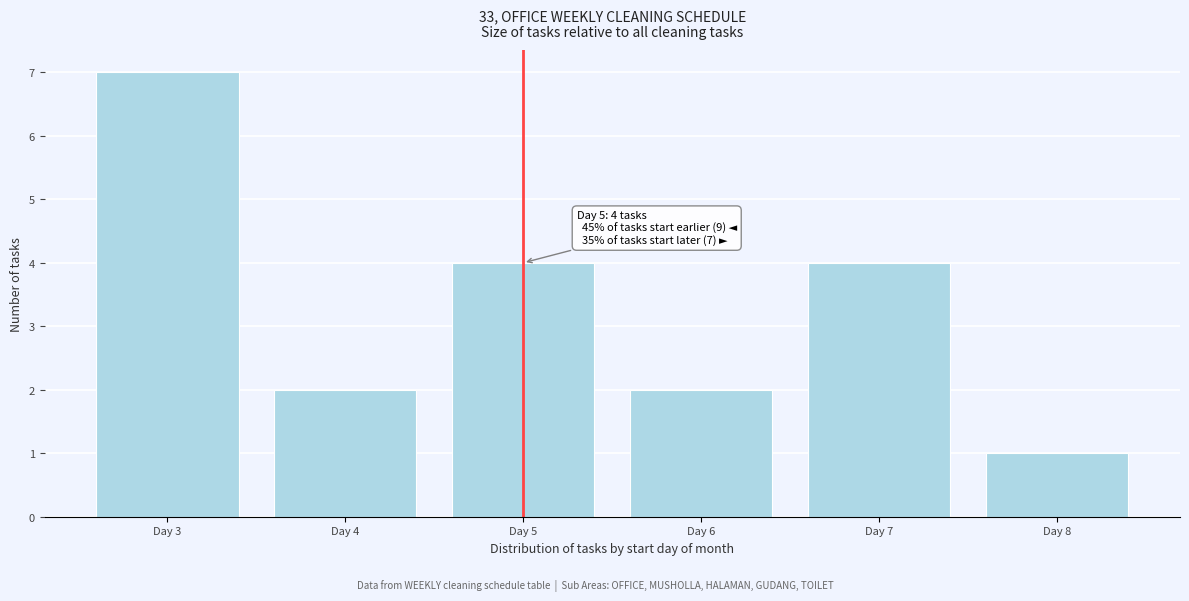

Reading left to right, what are all the values shown in this chart?

Day 3=7	Day 4=2	Day 5=4	Day 6=2	Day 7=4	Day 8=1